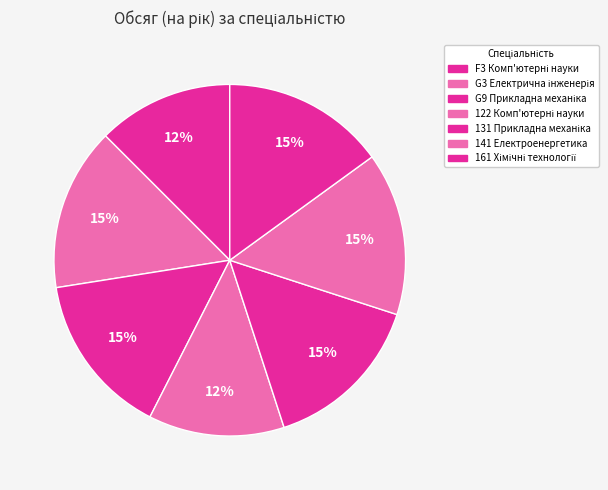

How many slices are in this pie chart?

7